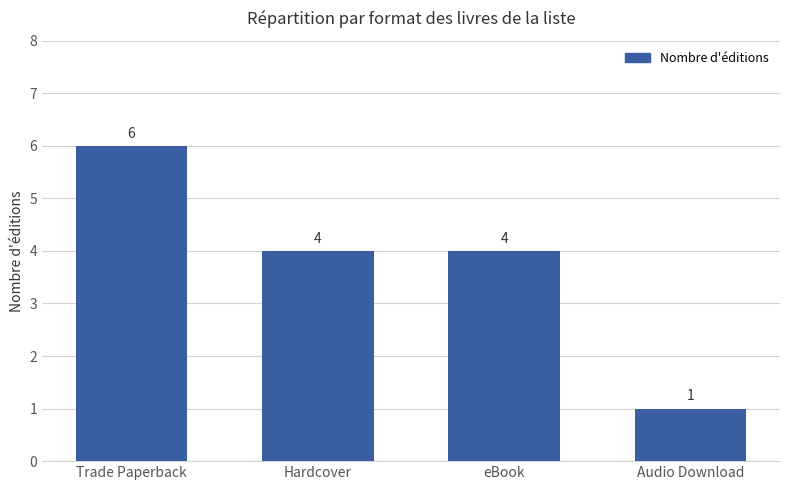

What is the sum of all values?

15